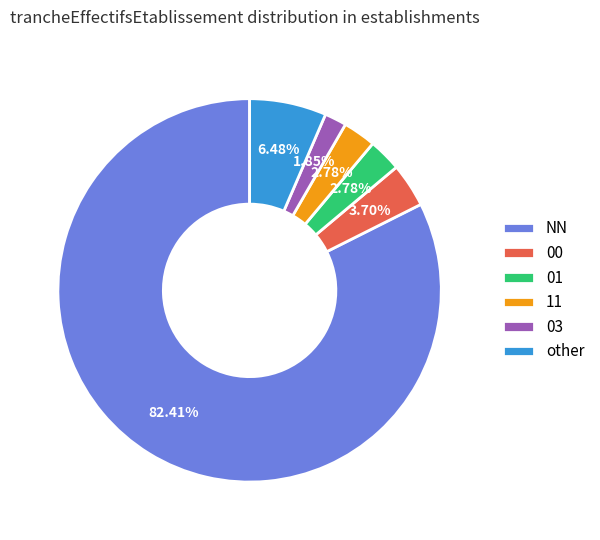

Which category has the biggest portion of the pie?

NN